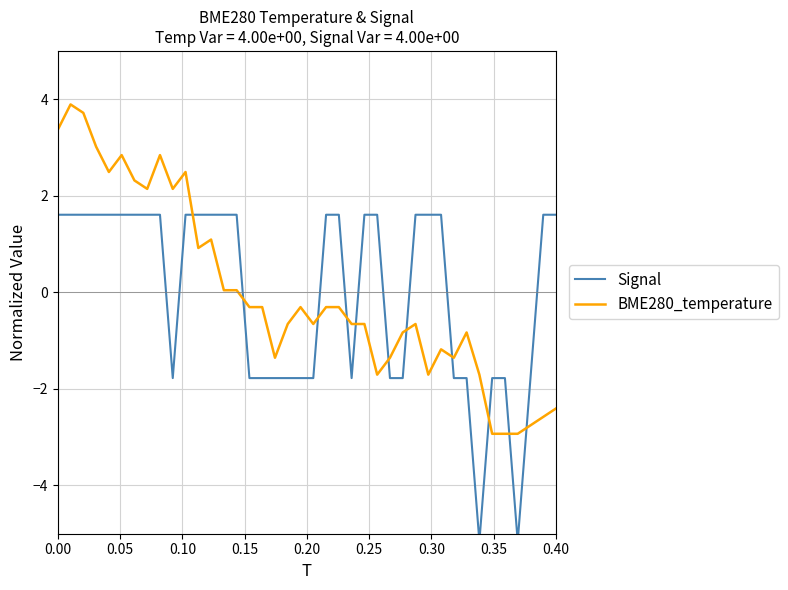

True or false: BME280_temperature has a value of 3.4 at 0.00.

True